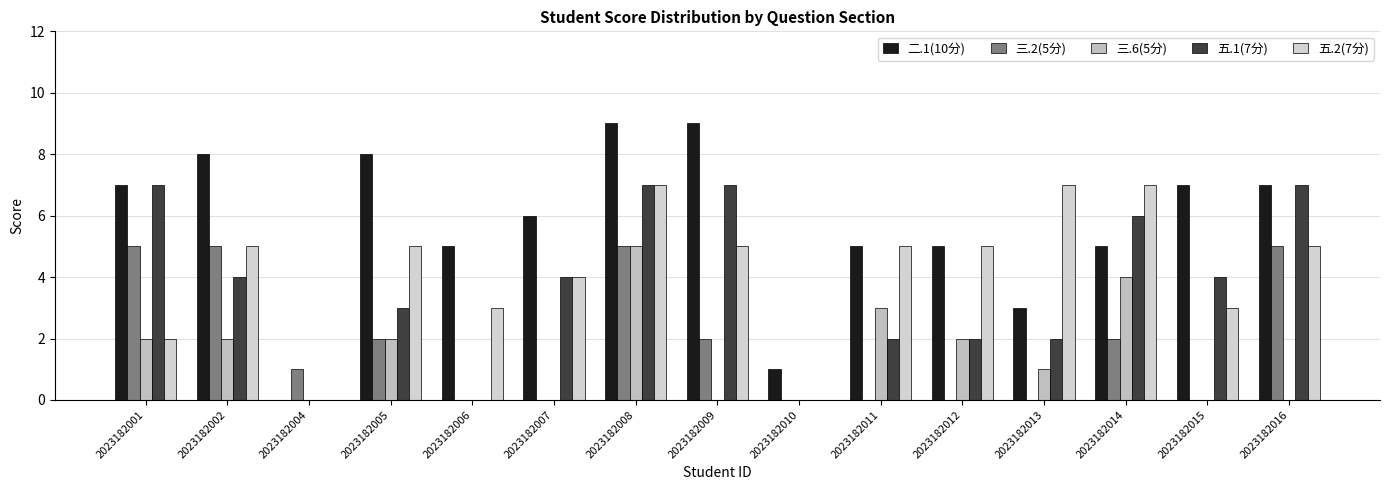

What is the value of the 二.1(10分) bar at the 9th from the left?

1